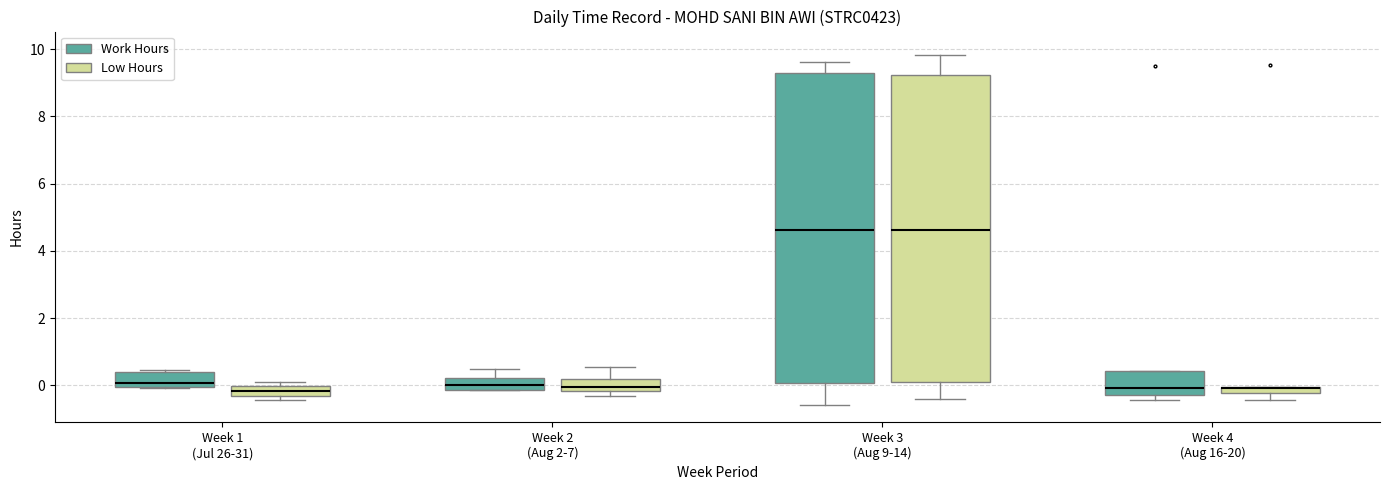

Where is the lower edge of the box for Week 1 (Jul 26-31) (Work Hours) on the y-axis? The values are not printed on the chart, so give them approximately, as read against the axis.

0.0